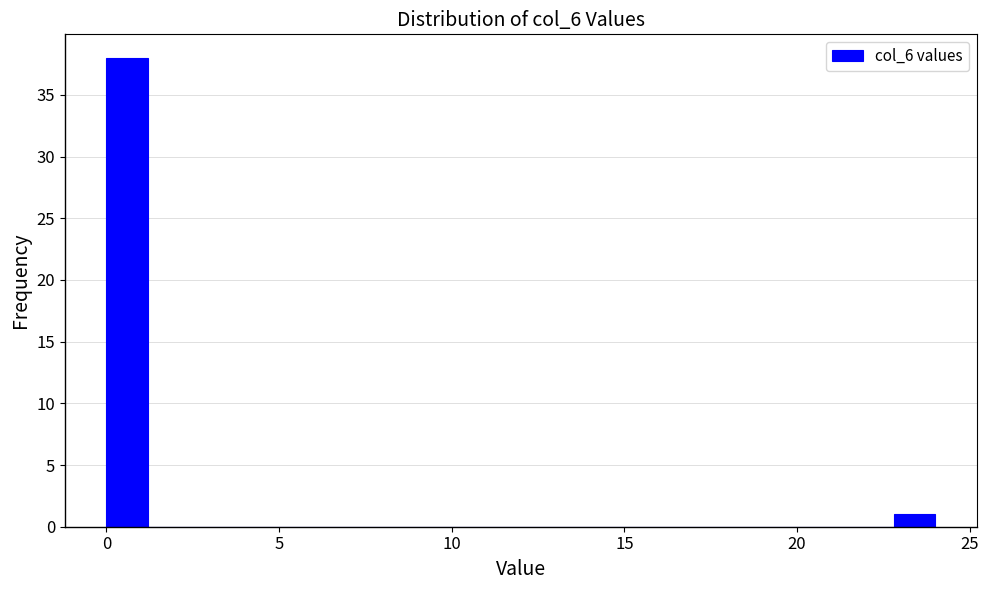

Read against the x-axis, roughly where is the centre of the tallest bar?

0.5